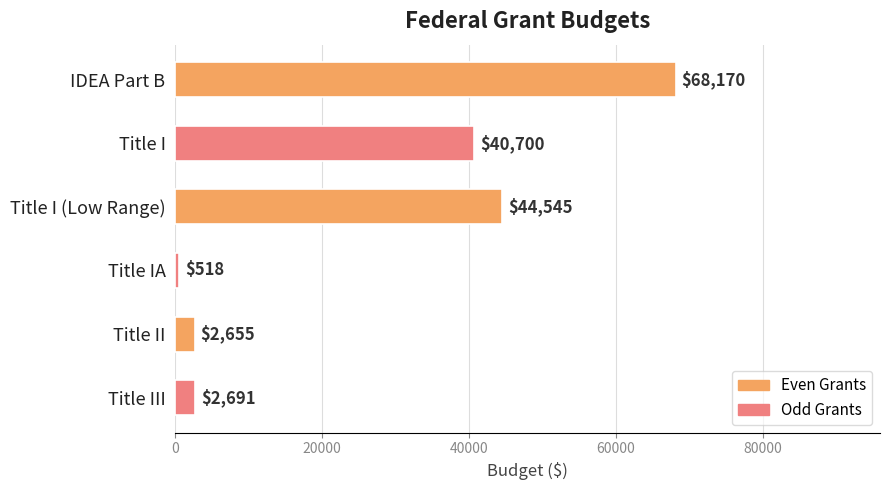

Are the bars grouped side by side (vs. stacked)?

No